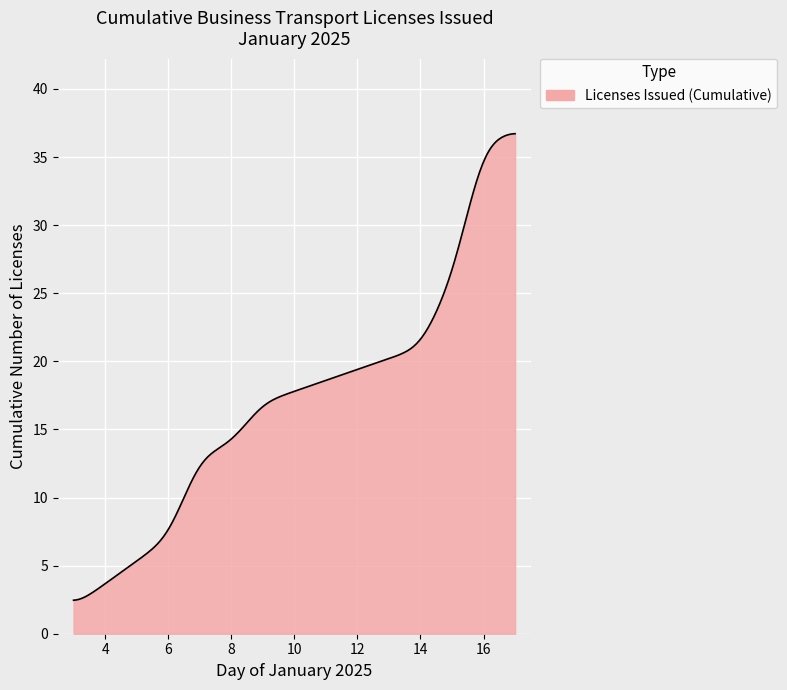

What is the minimum value shown in the chart?

2.5